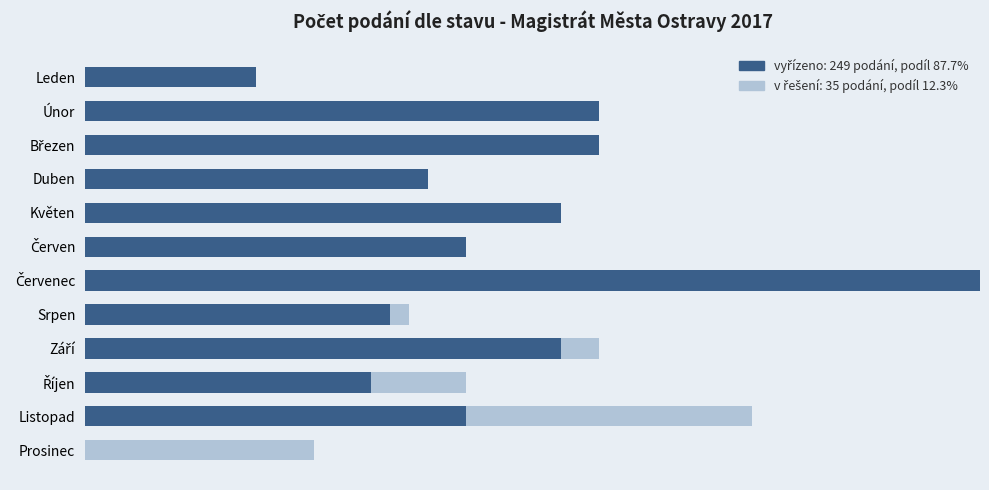

How many bars are there in each group?

2